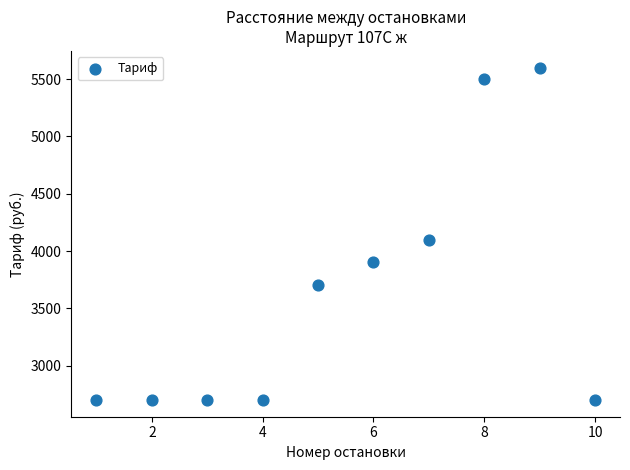

What is the range of X values (max minus min)?

9